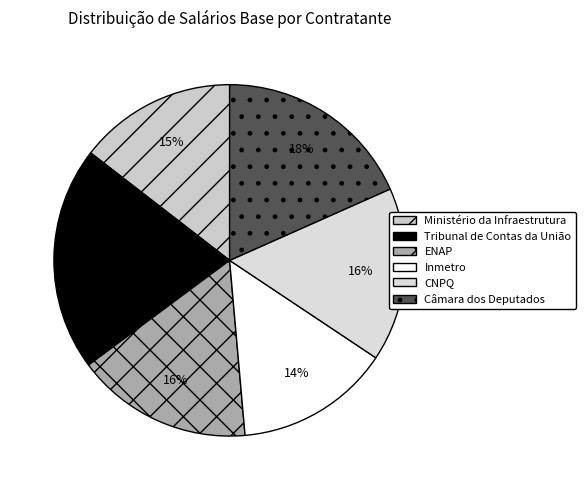

What is the smallest slice in the pie chart?

Inmetro